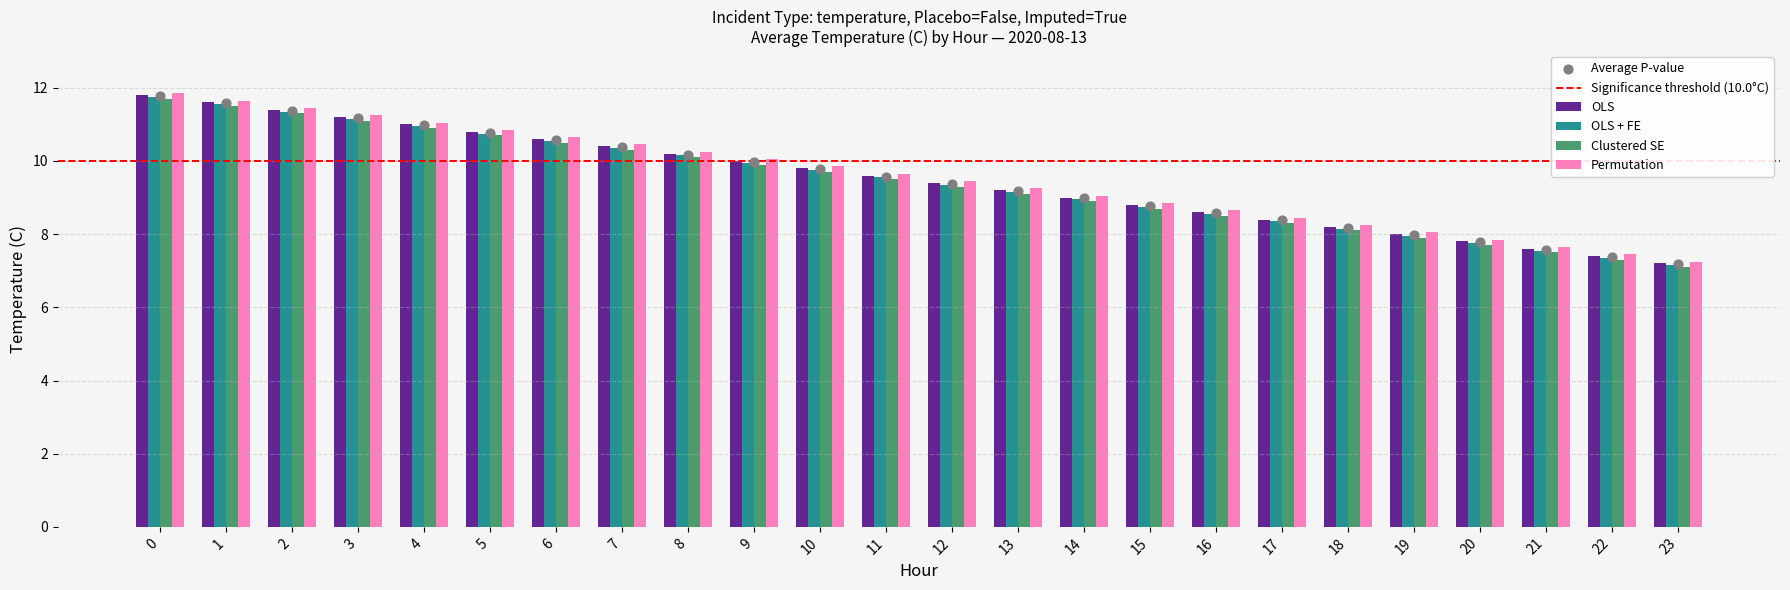

Which series reaches the minimum Y coordinate?

Permutation